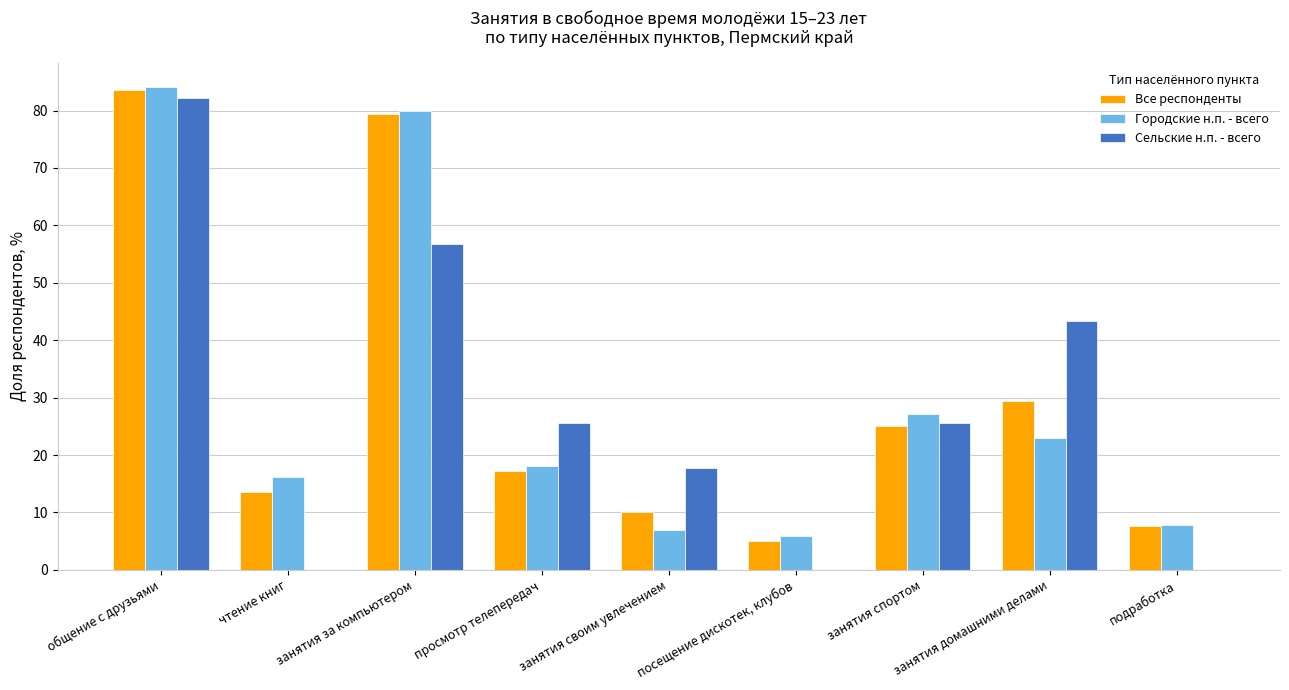

What is the sum of all Все респонденты values?

270.9